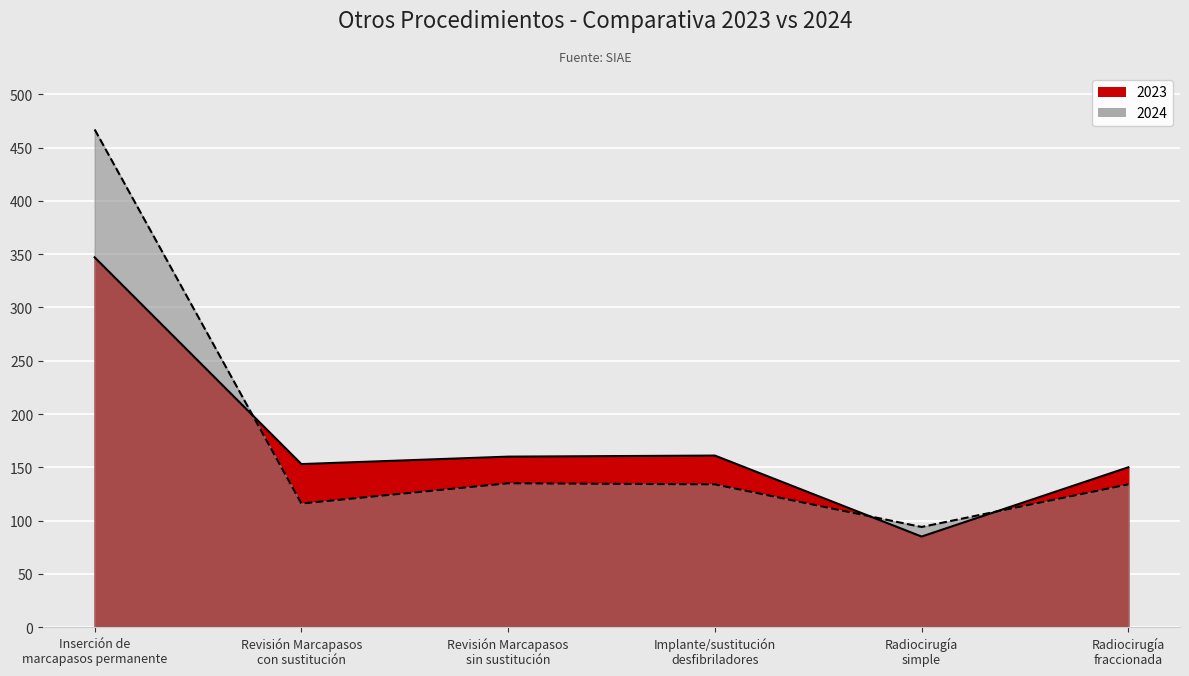

Is it true that 2023 equals 161 at Implante/sustitución
desfibriladores?

True